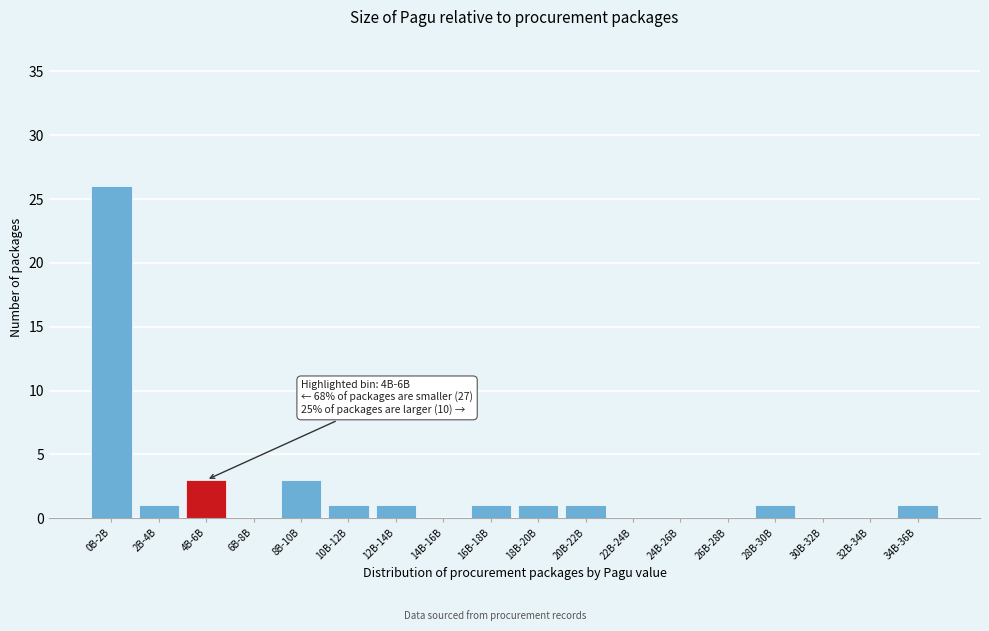

Reading left to right, transcribe all the data shown in this chart.

0B-2B=26	2B-4B=1	4B-6B=3	6B-8B=0	8B-10B=3	10B-12B=1	12B-14B=1	14B-16B=0	16B-18B=1	18B-20B=1	20B-22B=1	22B-24B=0	24B-26B=0	26B-28B=0	28B-30B=1	30B-32B=0	32B-34B=0	34B-36B=1